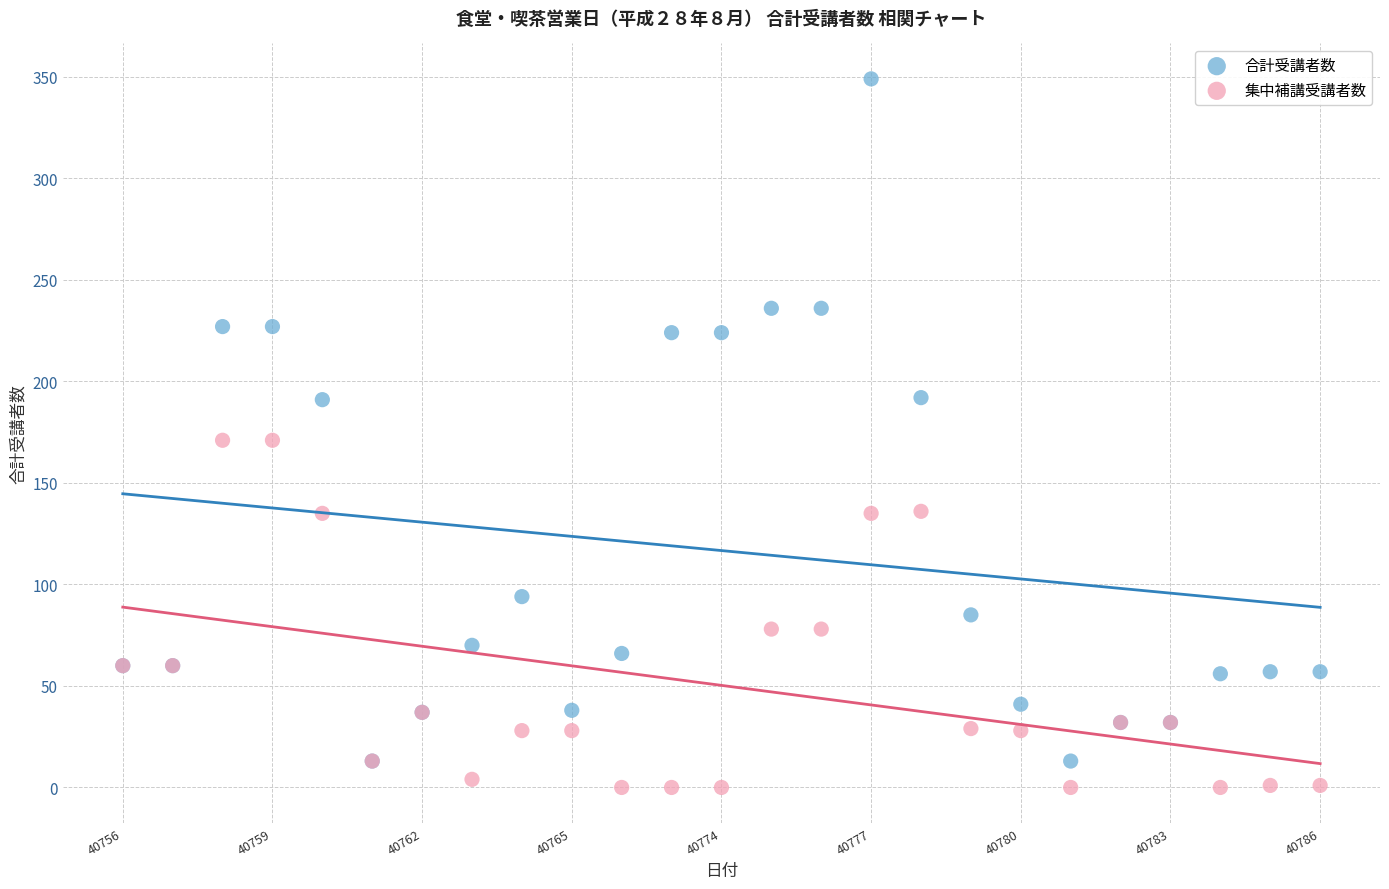

What are all the series names shown in the legend?

合計受講者数, 集中補講受講者数